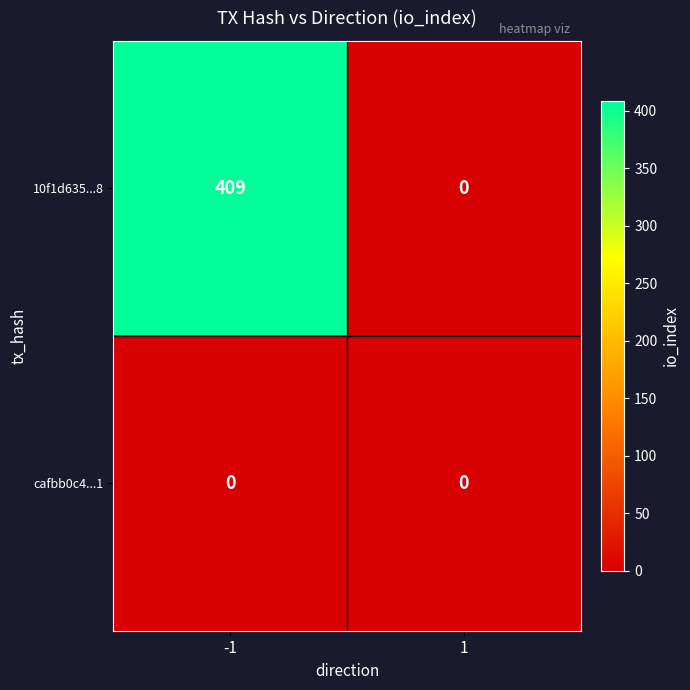

What is the difference between the maximum and minimum values in the 10f1d635...8 series?

409